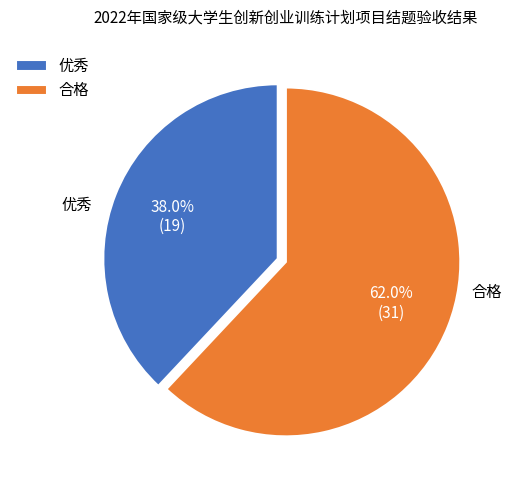

To the nearest percent, what is the combined percentage of 优秀 and 合格?

100%